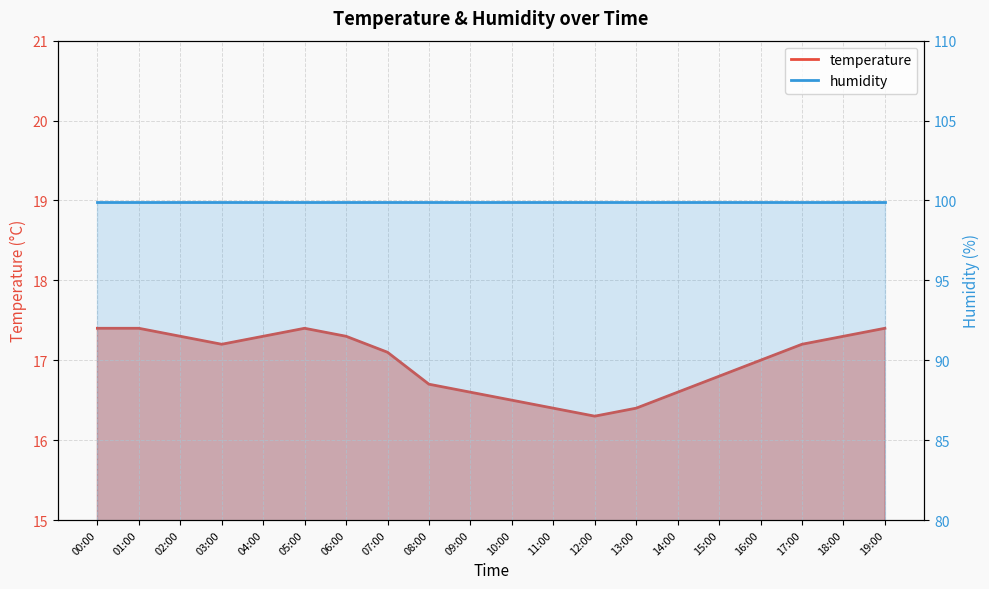

Rank the categories by value from lowest to highest.

12:00, 11:00, 13:00, 10:00, 09:00, 14:00, 08:00, 15:00, 16:00, 07:00, 03:00, 17:00, 02:00, 04:00, 06:00, 18:00, 00:00, 01:00, 05:00, 19:00